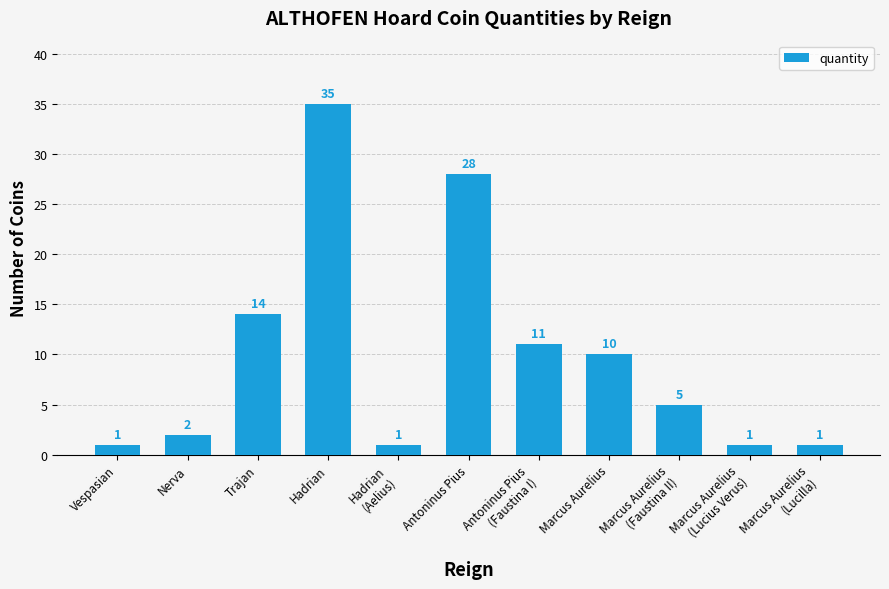

At which label does the data first exceed 5?

Trajan